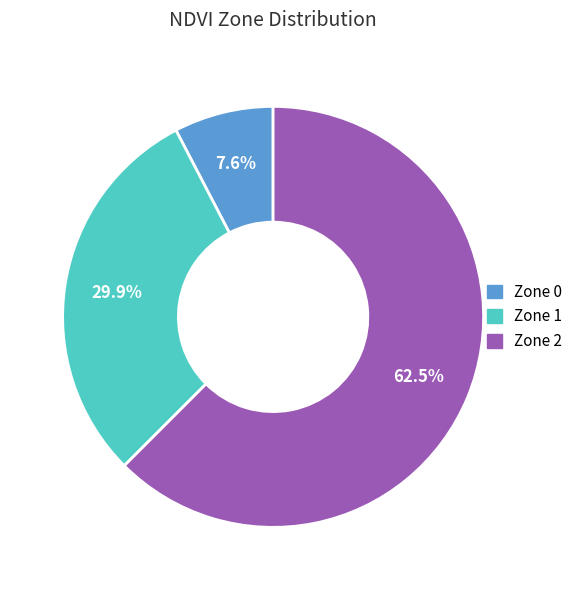

Which slice is the largest?

Zone 2